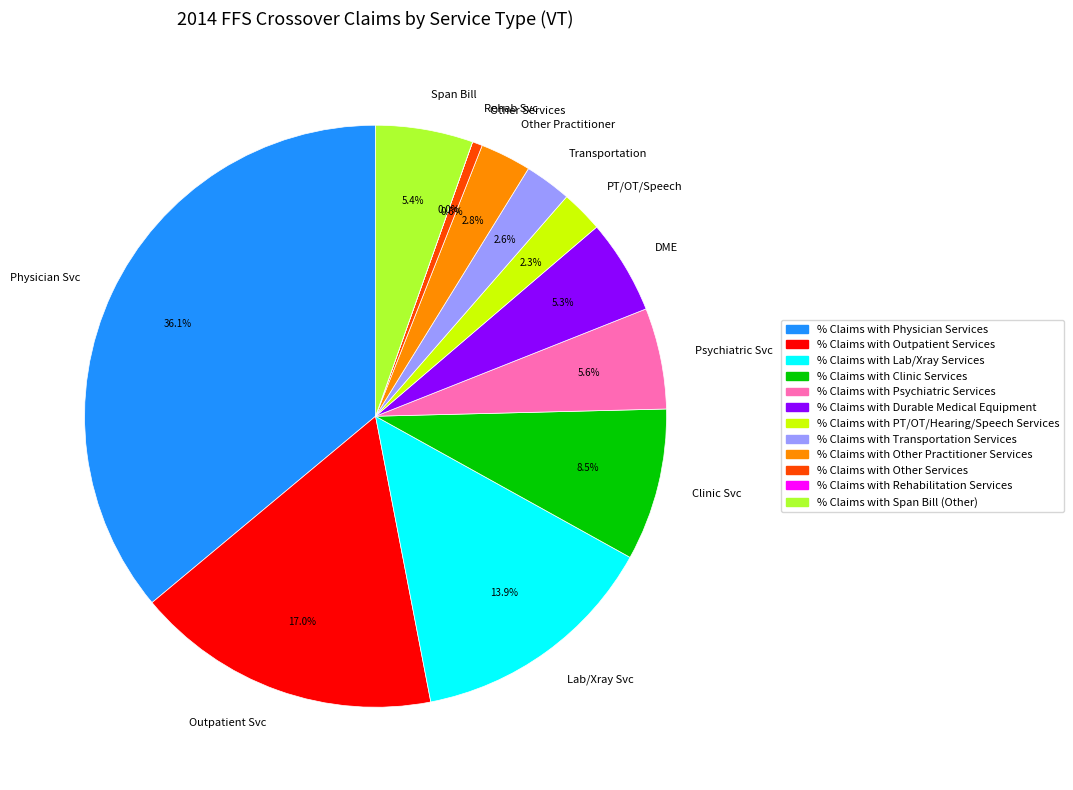

To the nearest percent, what is the difference between the largest and smallest slice percentages?

36%